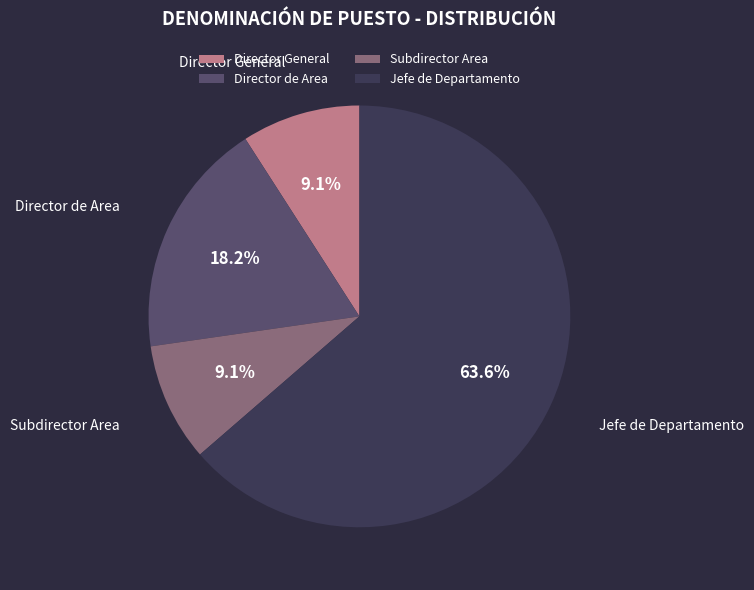

True or false: Director General accounts for 9% of the total.

True